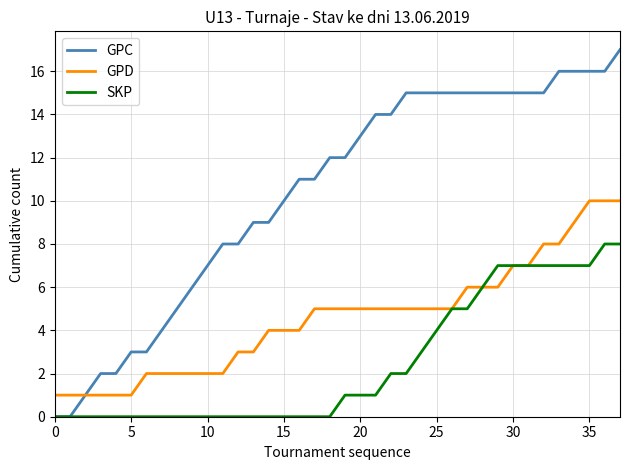

What is the average value of the GPC series?

10